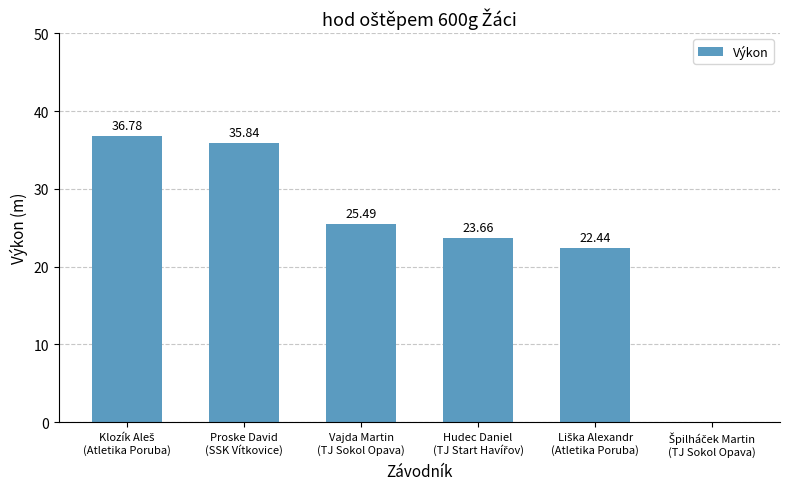

What is the sum of all values?

144.2